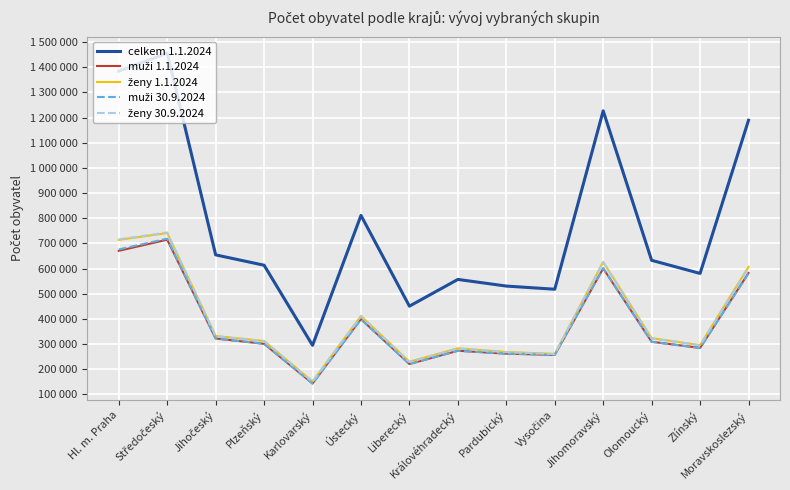

Does the chart have visible grid lines?

Yes